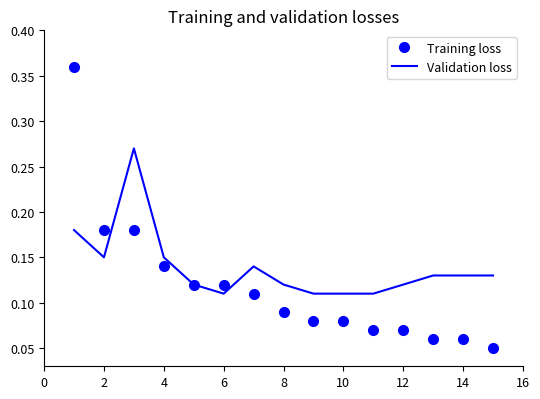

List the series in order of their overall mean, lowest first.

Training loss, Validation loss